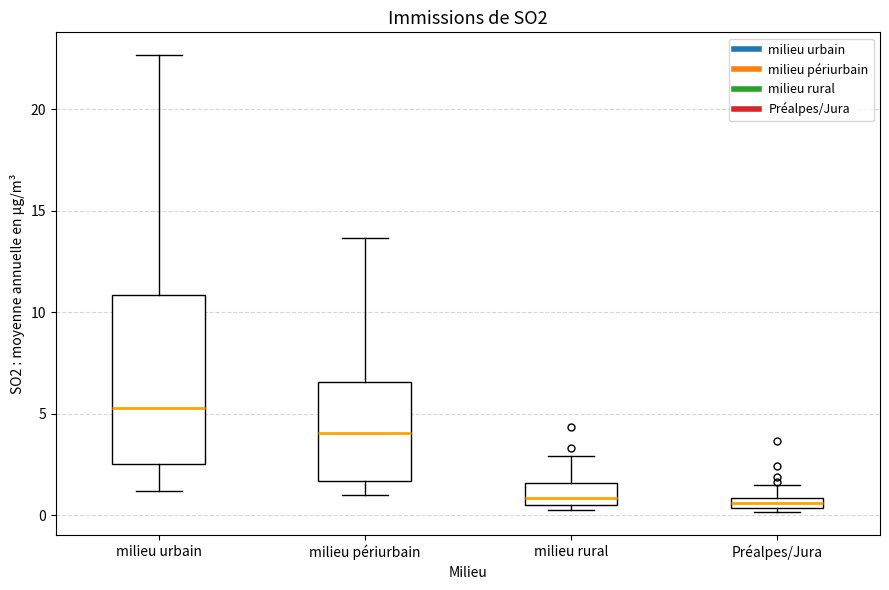

Comparing the boxes themselves (not the whiskers), which one is the tallest?

milieu urbain